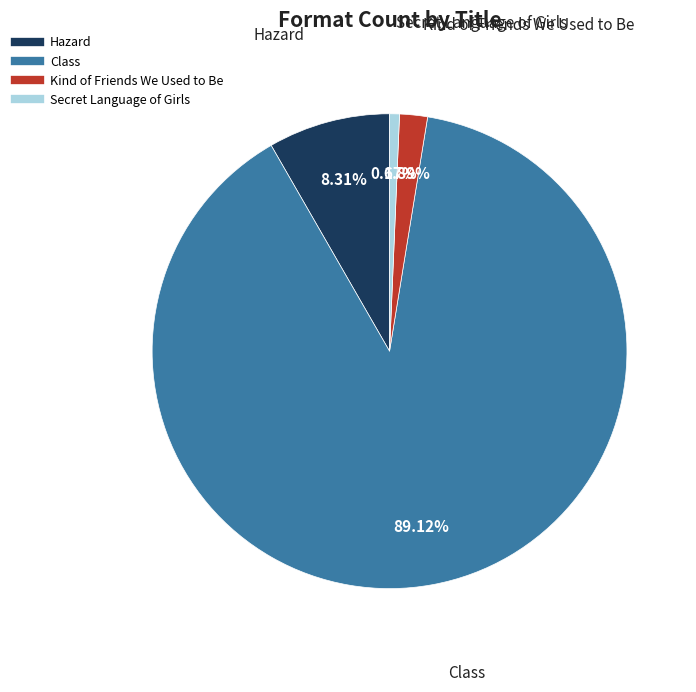

What portion of the pie excludes Class?

10.9%